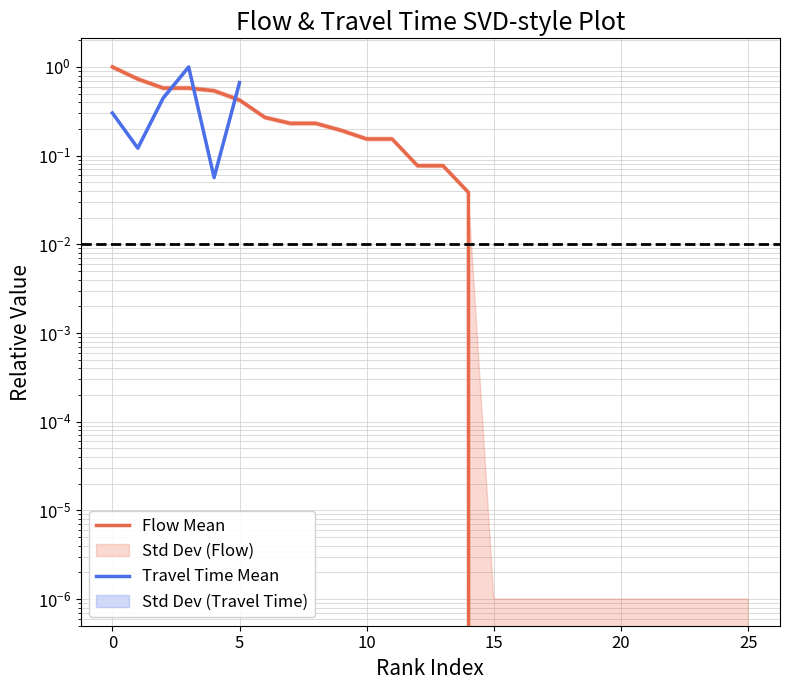

Rank the series at 15 from highest to lowest value.

Flow Mean, Travel Time Mean